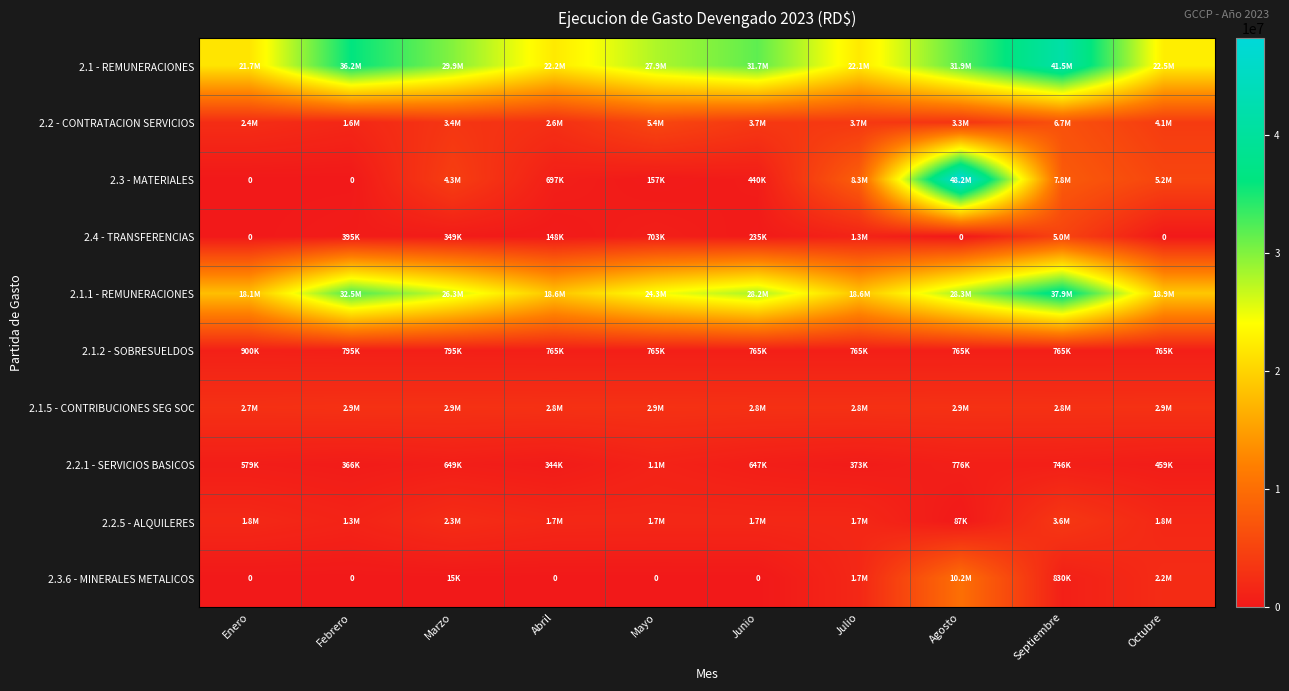

What is the difference between the maximum and minimum values in the 2.2.1 - SERVICIOS BASICOS series?

769746.6